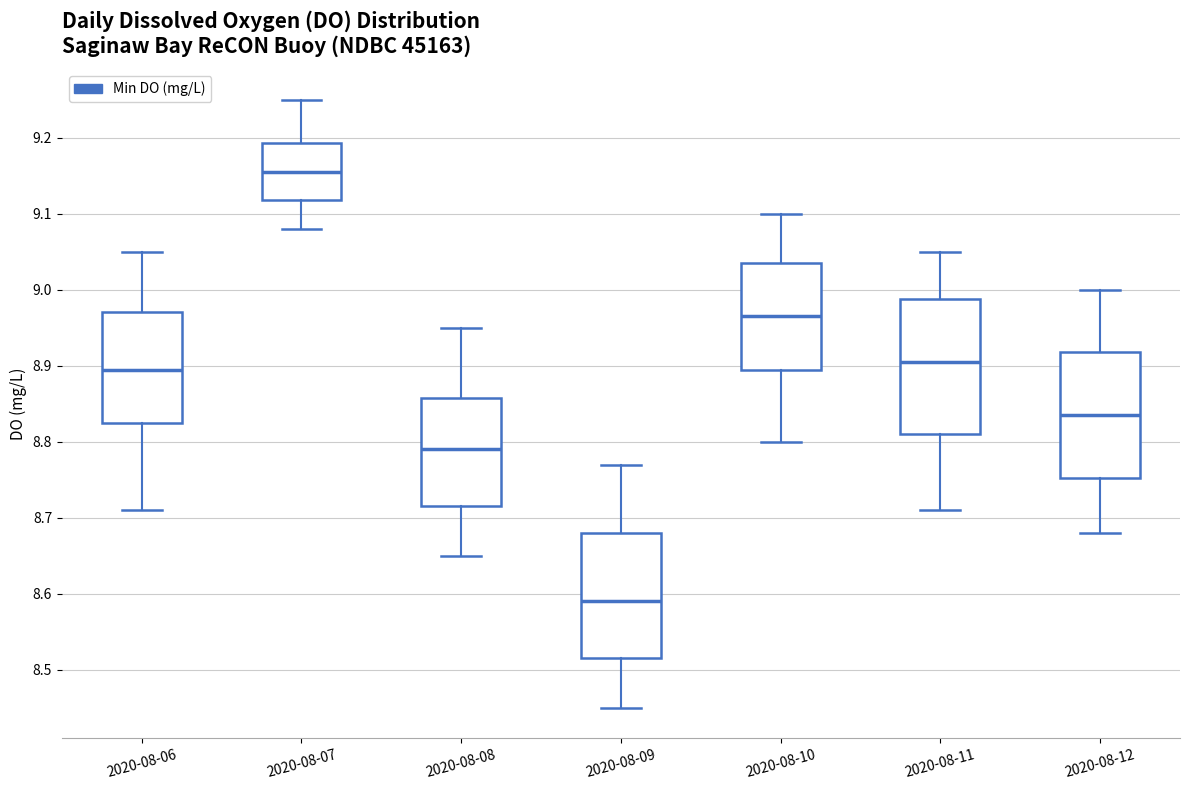

Reading left to right, read every box against the y-axis: the position of its median line, the range the box covers, and the ends of its whiskers. The values are not printed on the chart, so give them approximately, as read against the axis.

2020-08-06: median 8.90, box 8.83 to 8.97, whiskers 8.71 to 9.05
2020-08-07: median 9.16, box 9.12 to 9.19, whiskers 9.08 to 9.25
2020-08-08: median 8.79, box 8.72 to 8.86, whiskers 8.65 to 8.95
2020-08-09: median 8.59, box 8.52 to 8.68, whiskers 8.45 to 8.77
2020-08-10: median 8.97, box 8.90 to 9.04, whiskers 8.80 to 9.10
2020-08-11: median 8.91, box 8.81 to 8.99, whiskers 8.71 to 9.05
2020-08-12: median 8.84, box 8.75 to 8.92, whiskers 8.68 to 9.00